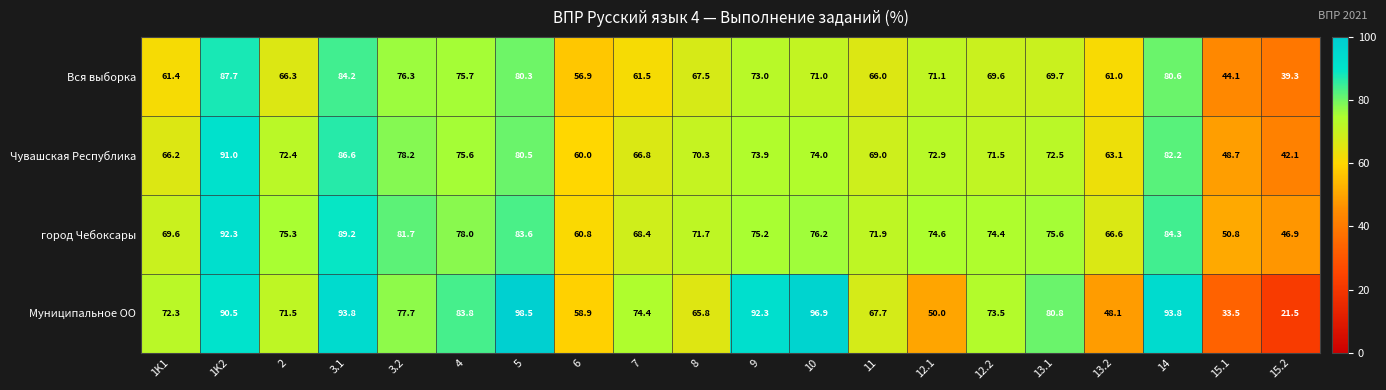

At how many categories does at least one series exceed 84?

6